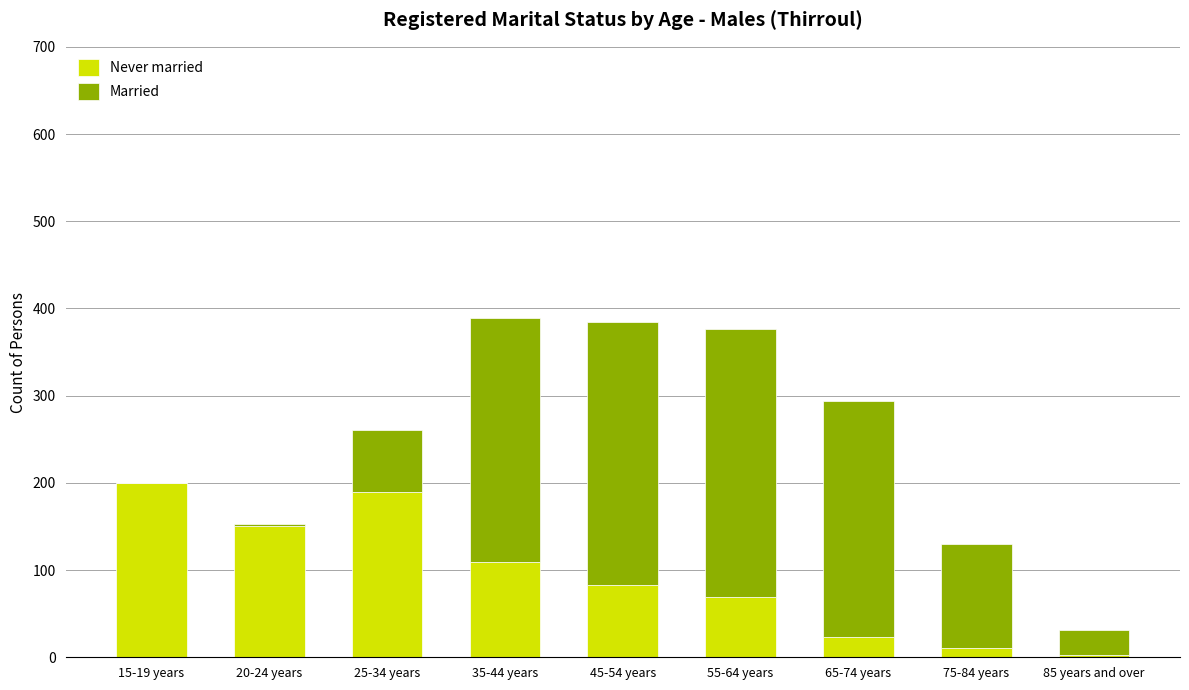

What is the total value across all series at 45-54 years?

385